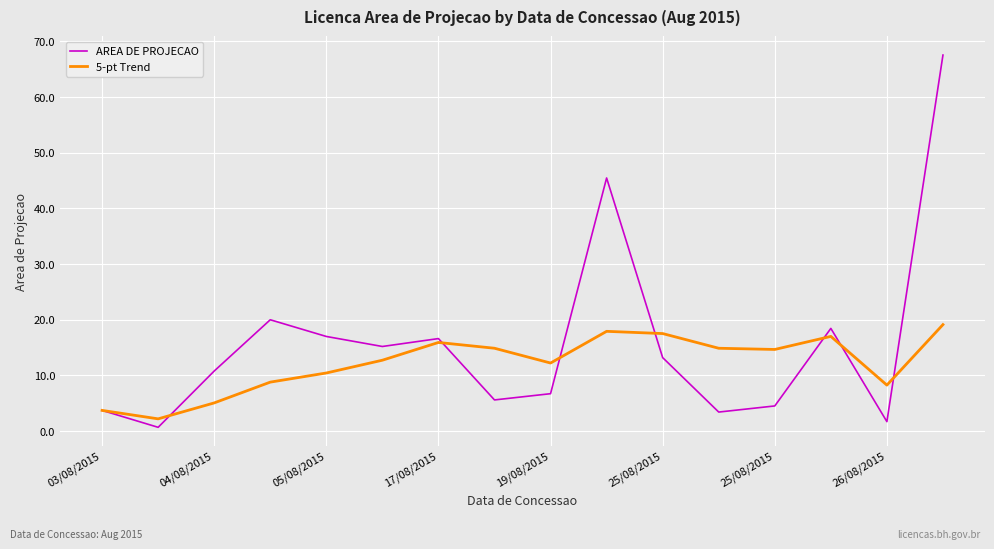

List the series in order of their overall mean, highest first.

AREA DE PROJECAO, 5-pt Trend